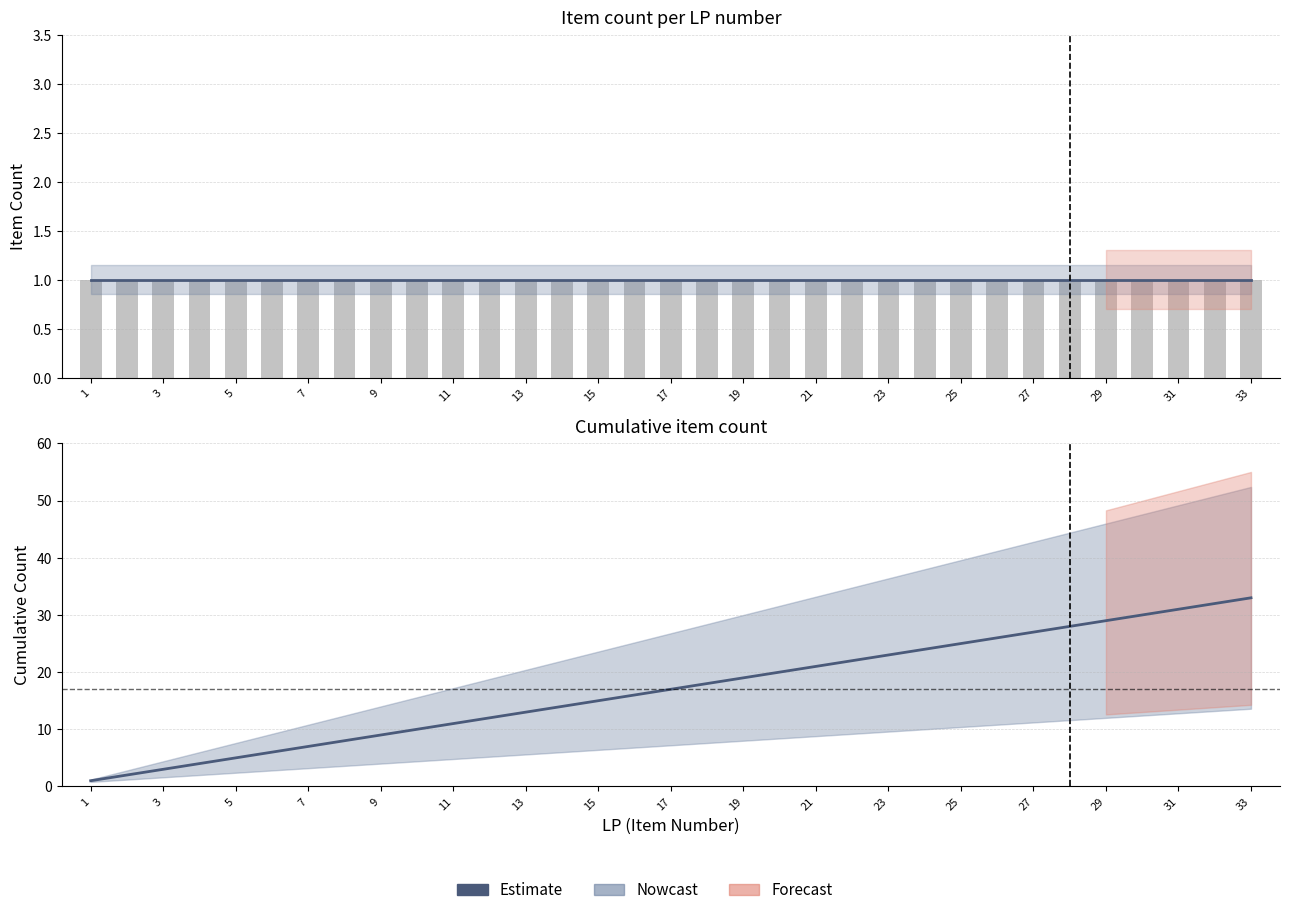

Between 7 and 33, which is larger?

33